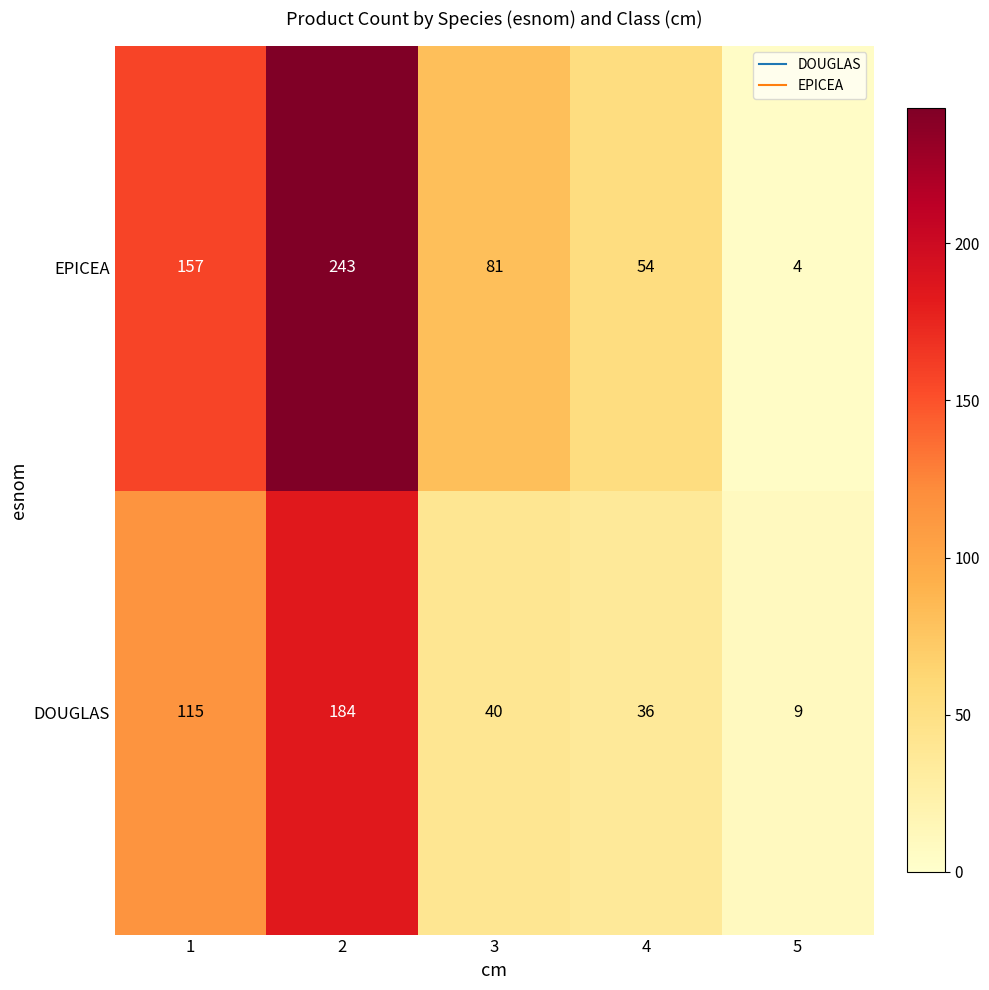

Rank the series by their average value, from highest to lowest.

EPICEA, DOUGLAS